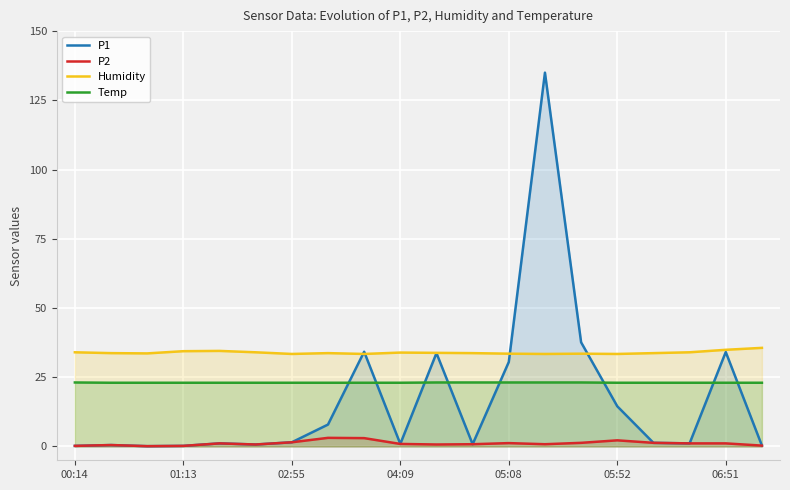

True or false: P2 and Humidity cross at least once.

False